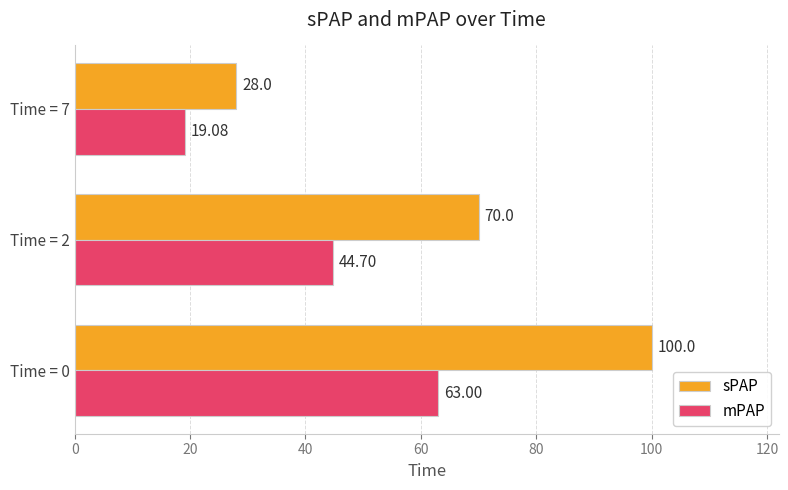

Rank the series by their maximum value, from highest to lowest.

sPAP, mPAP